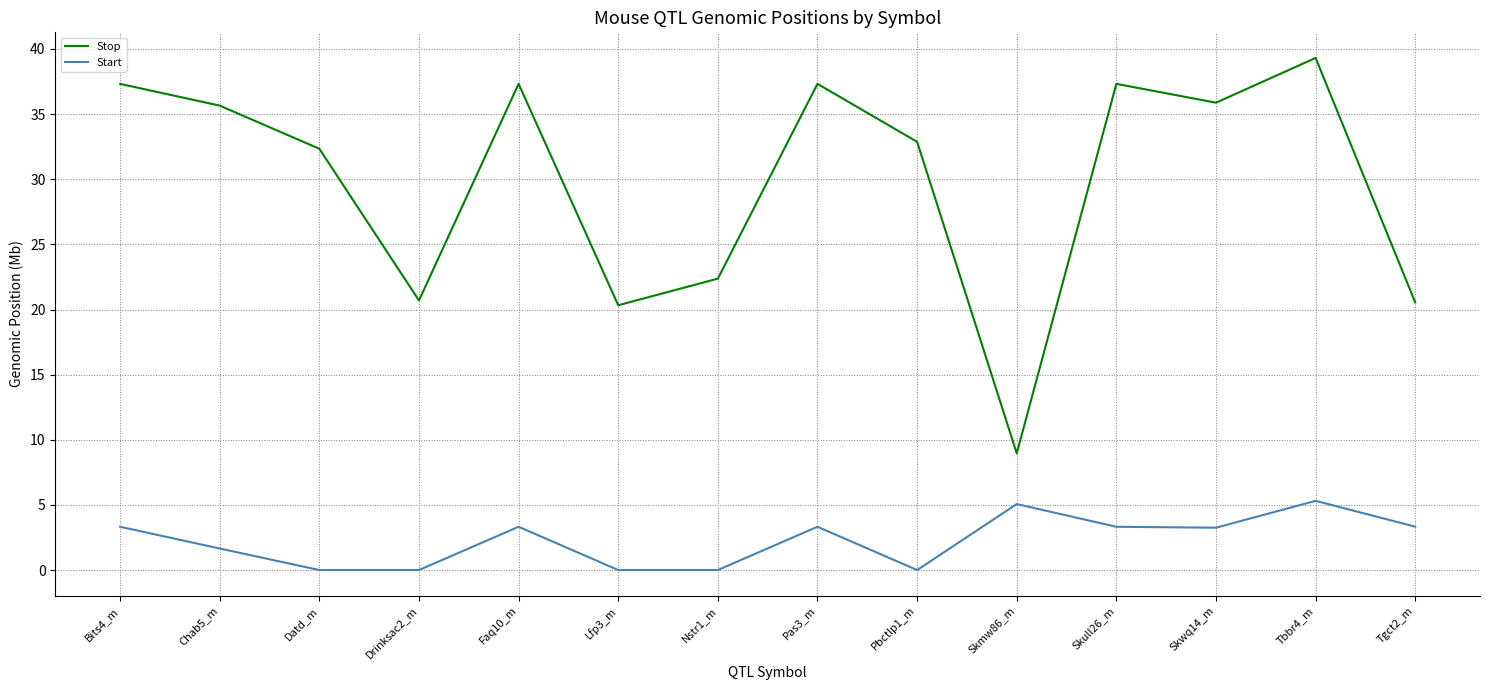

True or false: Stop has more than 1 points higher than both neighbors.

True